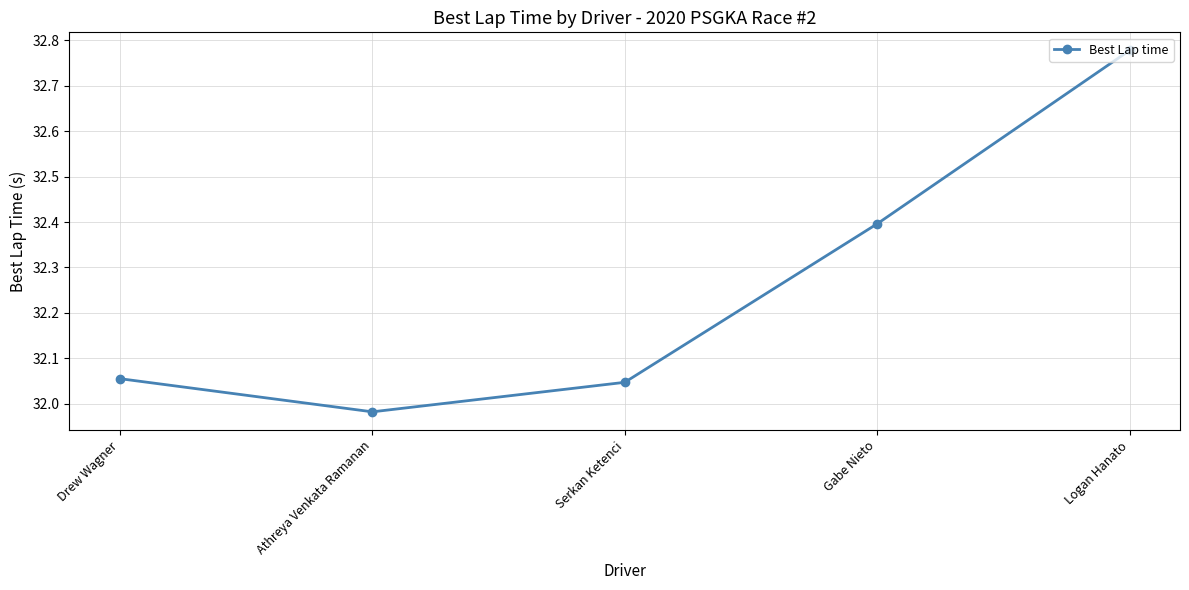

How many values are below 32?

1